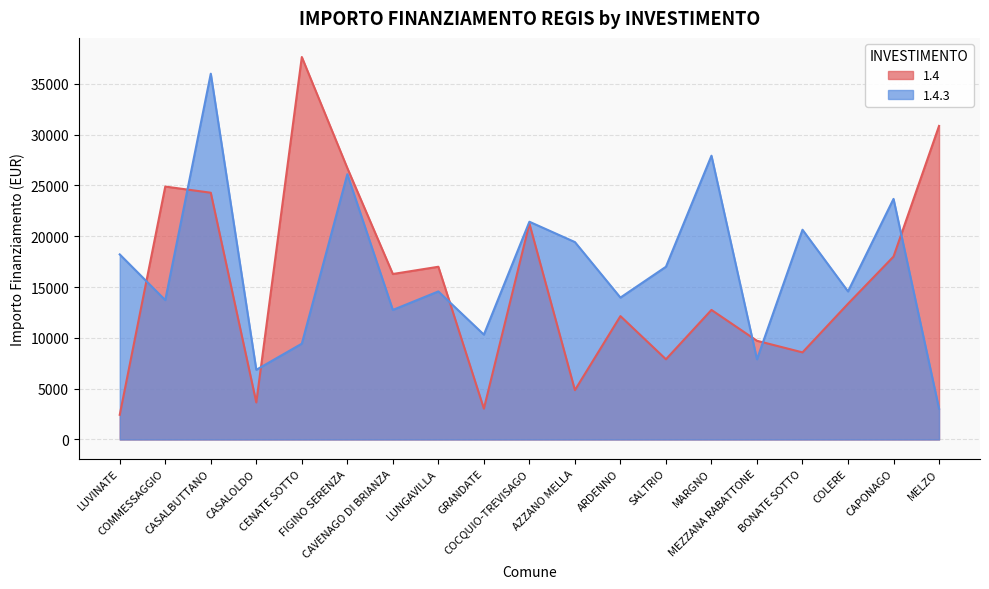

What position from the right is COLERE?

3